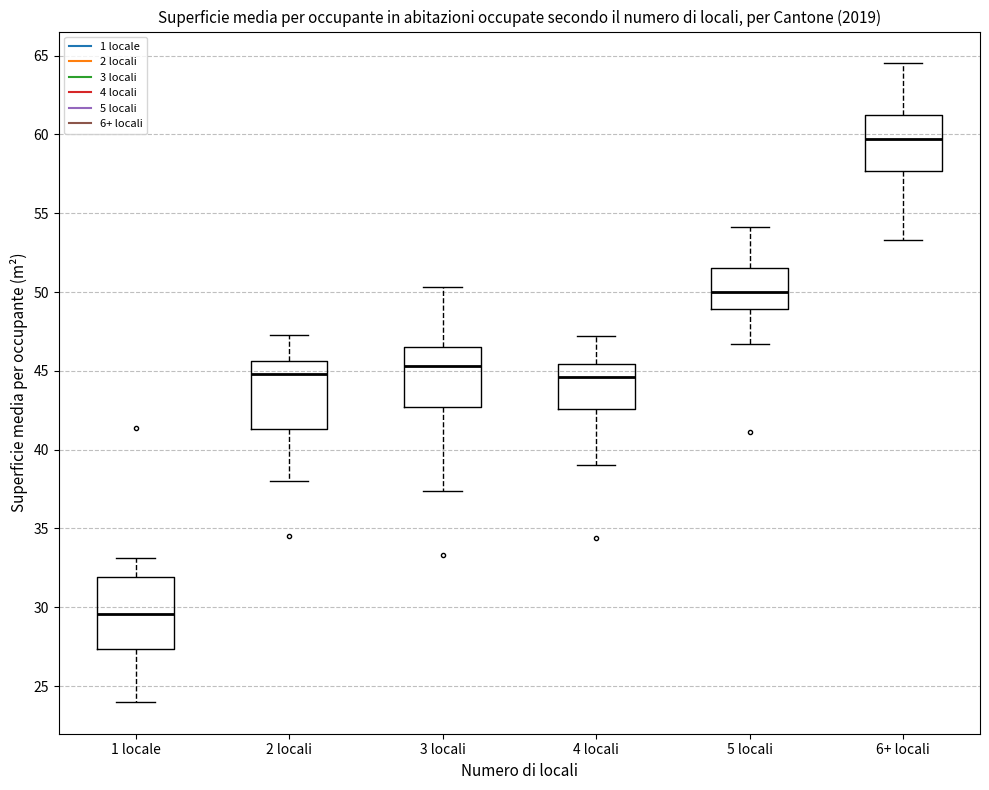

Reading left to right, read every box against the y-axis: the position of its median line, the range the box covers, and the ends of its whiskers. The values are not printed on the chart, so give them approximately, as read against the axis.

1 locale: median 29.5, box 27.5 to 32.0, whiskers 24.0 to 33.0
2 locali: median 45.0, box 41.5 to 45.5, whiskers 38.0 to 47.5
3 locali: median 45.5, box 42.5 to 46.5, whiskers 37.5 to 50.5
4 locali: median 44.5, box 42.5 to 45.5, whiskers 39.0 to 47.0
5 locali: median 50.0, box 49.0 to 51.5, whiskers 46.5 to 54.0
6+ locali: median 59.5, box 57.5 to 61.5, whiskers 53.5 to 64.5